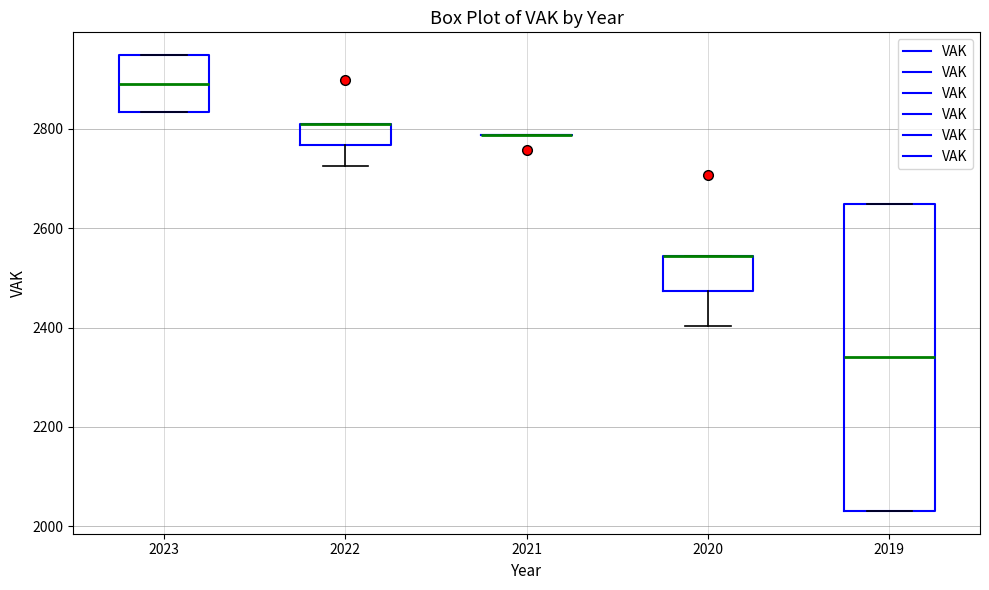

Reading left to right, read every box against the y-axis: the position of its median line, the range the box covers, and the ends of its whiskers. The values are not printed on the chart, so give them approximately, as read against the axis.

2023: median 2900, box 2840 to 2940, whiskers 2840 to 2940
2022: median 2800 (drawn on the box's upper edge), box 2760 to 2800, whiskers 2720 to 2800
2021: box collapsed to a line at 2780, whiskers 2780 to 2780
2020: median 2540 (drawn on the box's upper edge), box 2480 to 2540, whiskers 2400 to 2540
2019: median 2340, box 2040 to 2640, whiskers 2040 to 2640